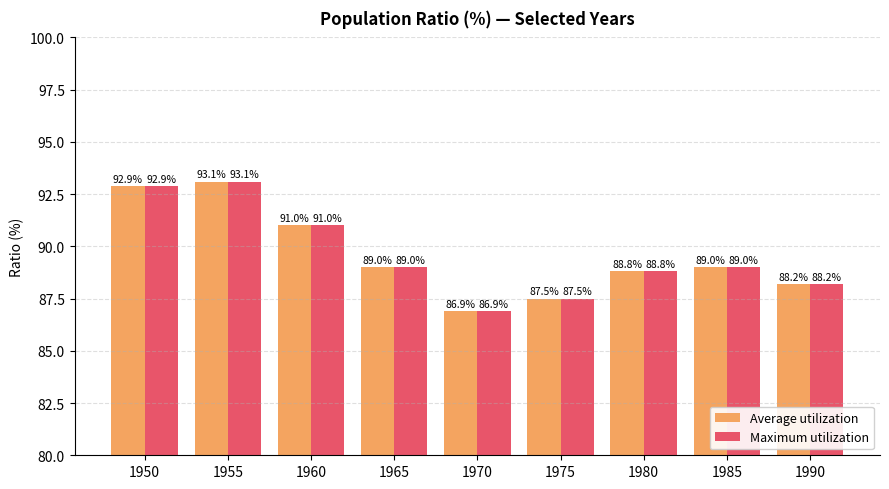

Read the Average utilization value at 1965.

89.0